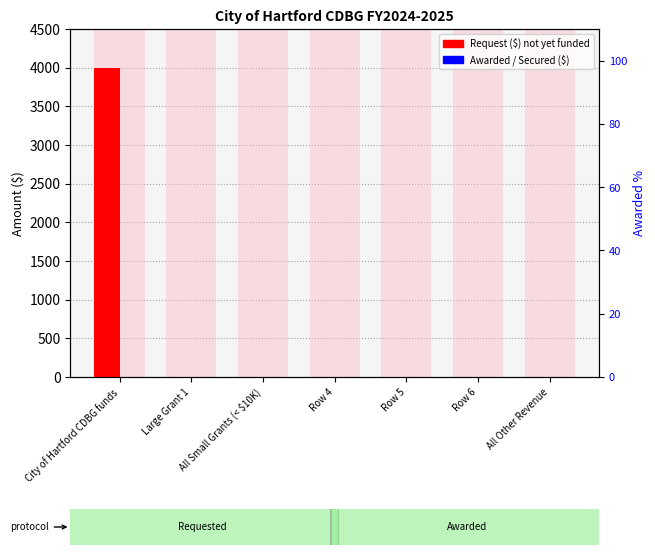

How many bars are there in each group?

2